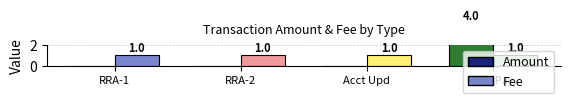

Does the chart contain any negative values?

No